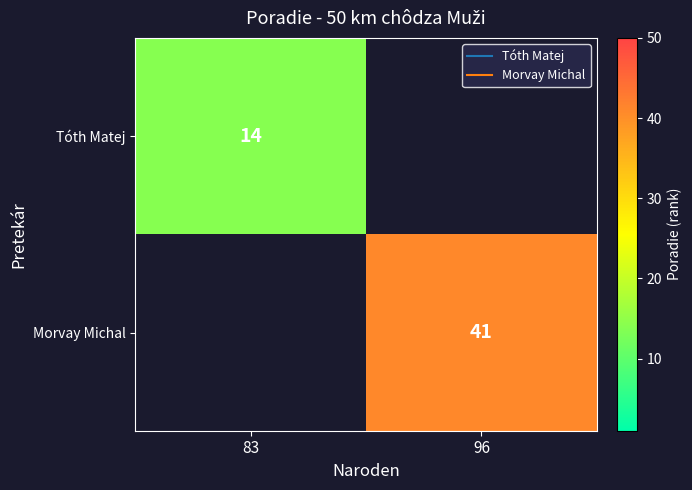

How many data points does each series have?

2